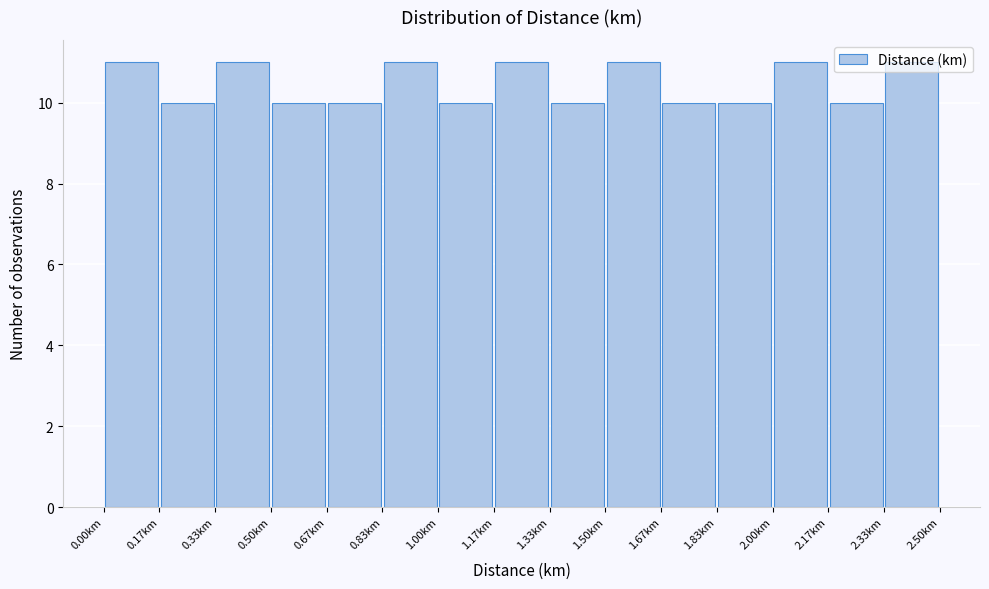

Reading left to right, list every bar in this chart as the range it spans on the x-axis followed by its height. Neither the bar edges nor the heights are printed on the chart, so give them approximately, as read against the axes.

0.00 to 0.16: 11
0.16 to 0.34: 10
0.34 to 0.50: 11
0.50 to 0.66: 10
0.66 to 0.84: 10
0.84 to 1.00: 11
1.00 to 1.16: 10
1.16 to 1.34: 11
1.34 to 1.50: 10
1.50 to 1.66: 11
1.66 to 1.84: 10
1.84 to 2.00: 10
2.00 to 2.16: 11
2.16 to 2.34: 10
2.34 to 2.50: 11